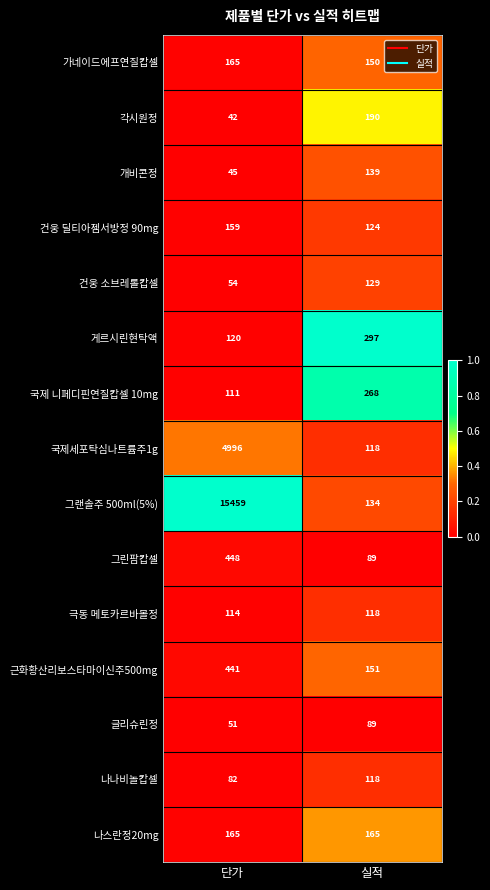

Which series changed the most between 단가 and 실적?

그랜솔주 500ml(5%)